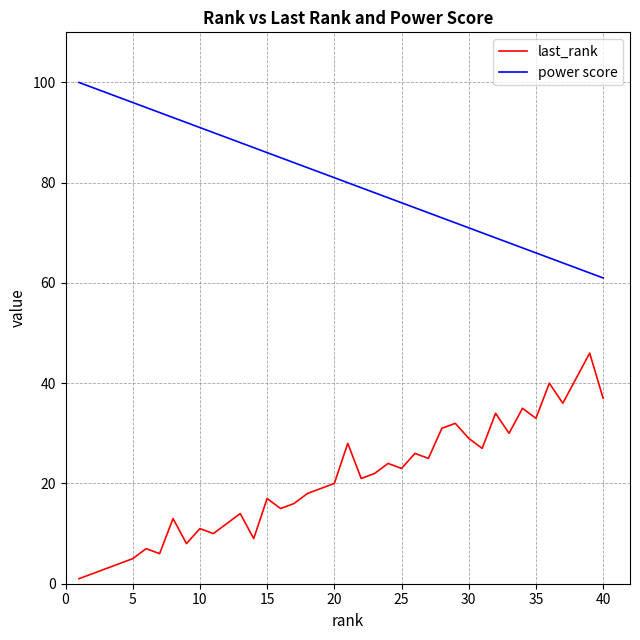

Which series has the largest total across all categories?

power score